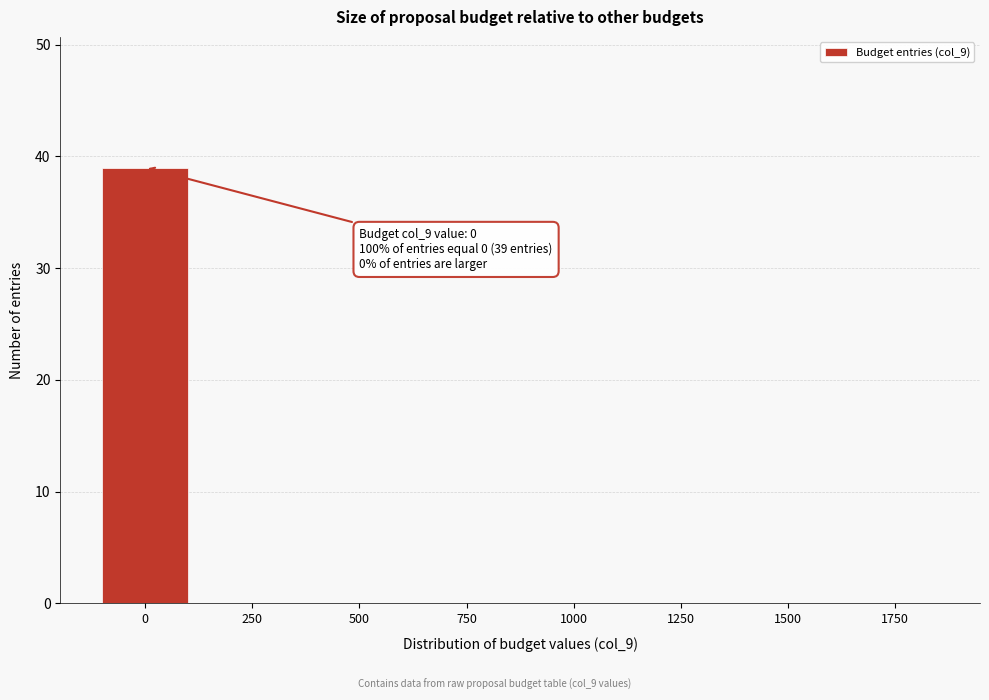

Reading right to left, transcribe all the data shown in this chart.

1750=0	1500=0	1250=0	1000=0	750=0	500=0	250=0	0=39